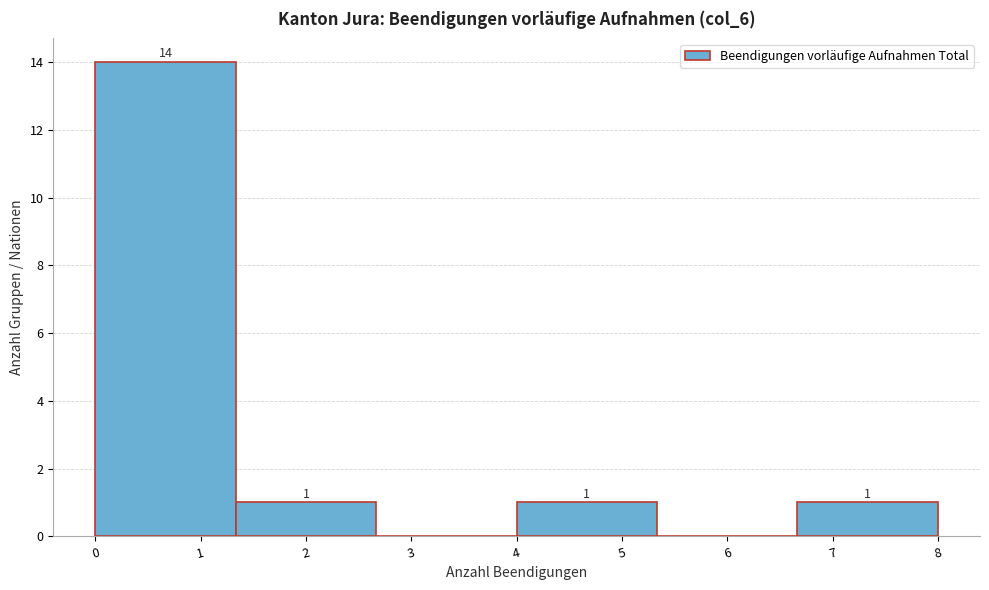

Over which range of the x-axis is the bar tallest?

0.0 to 1.3